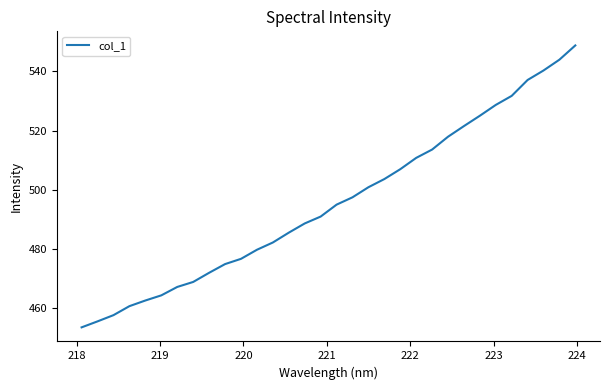

What is the minimum value shown in the chart?

453.4